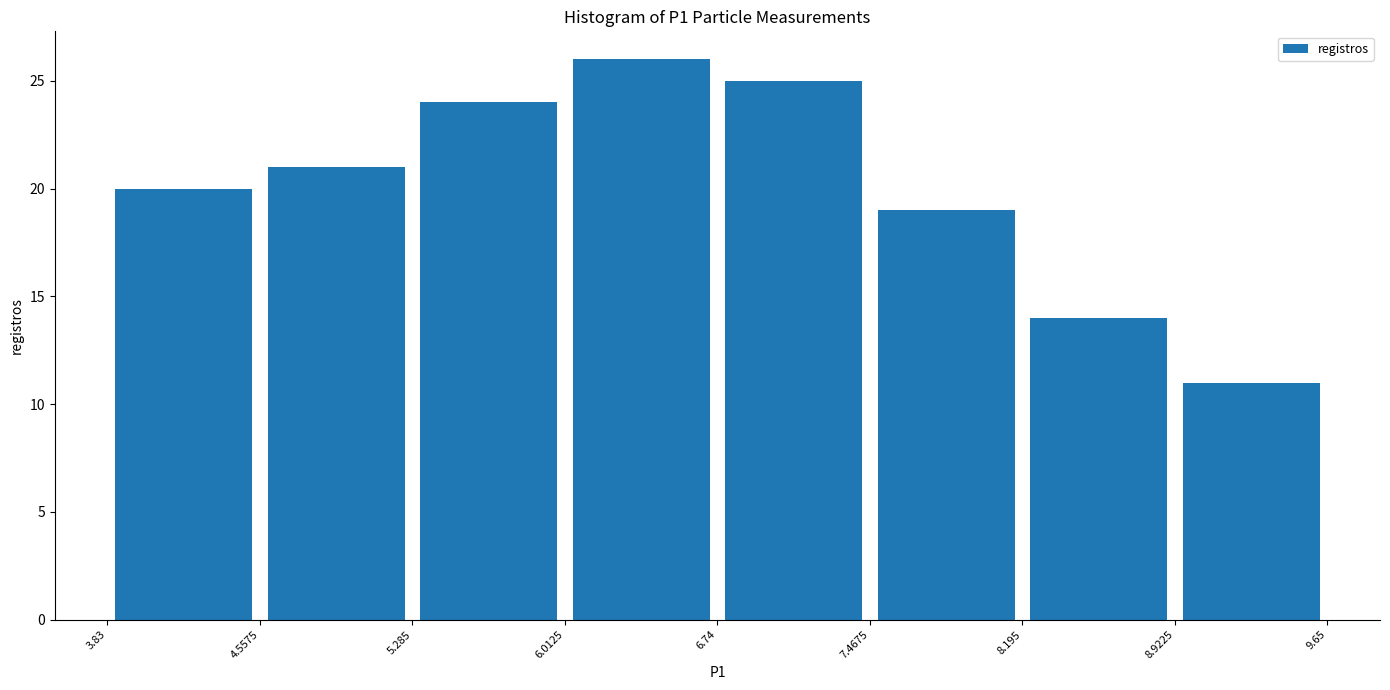

Reading left to right, transcribe this chart: for each bar, give the range it covers on the x-axis and its height. The values are not printed on the chart, so give them approximately, as read against the axis.

3.83 to 4.5575: 20
4.5575 to 5.285: 21
5.285 to 6.0125: 24
6.0125 to 6.74: 26
6.74 to 7.4675: 25
7.4675 to 8.195: 19
8.195 to 8.9225: 14
8.9225 to 9.65: 11